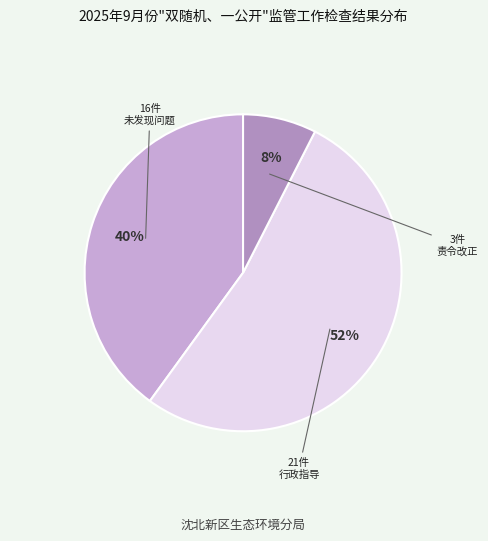

Is there any slice that represents more than half of the pie?

Yes